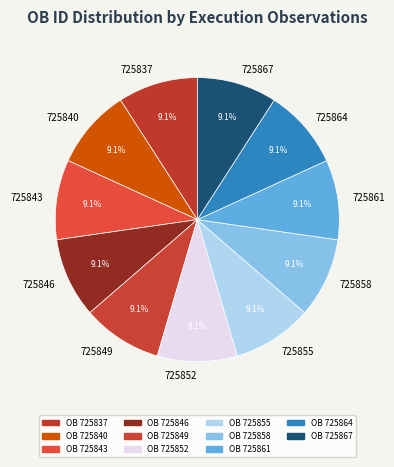

What is the ratio of the value at 725840 to the value at 725852?

1.0